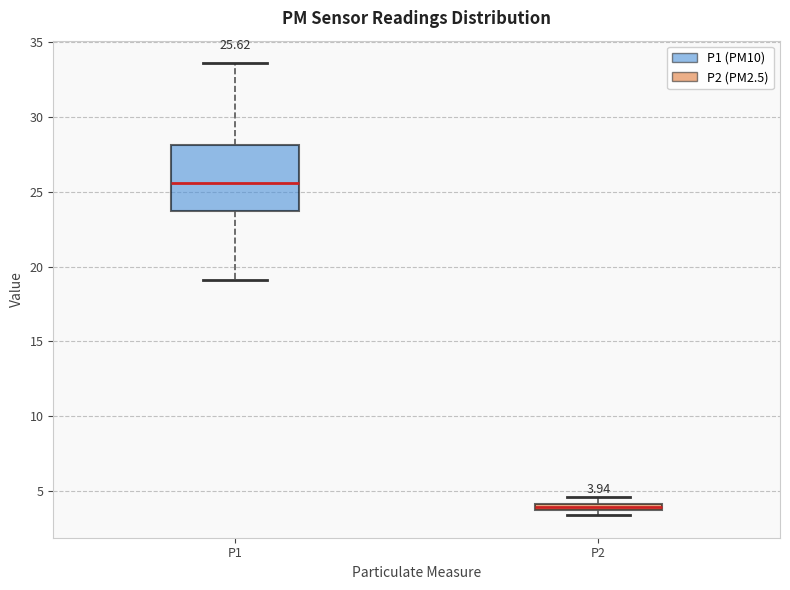

Which box has the lowest median line?

P2